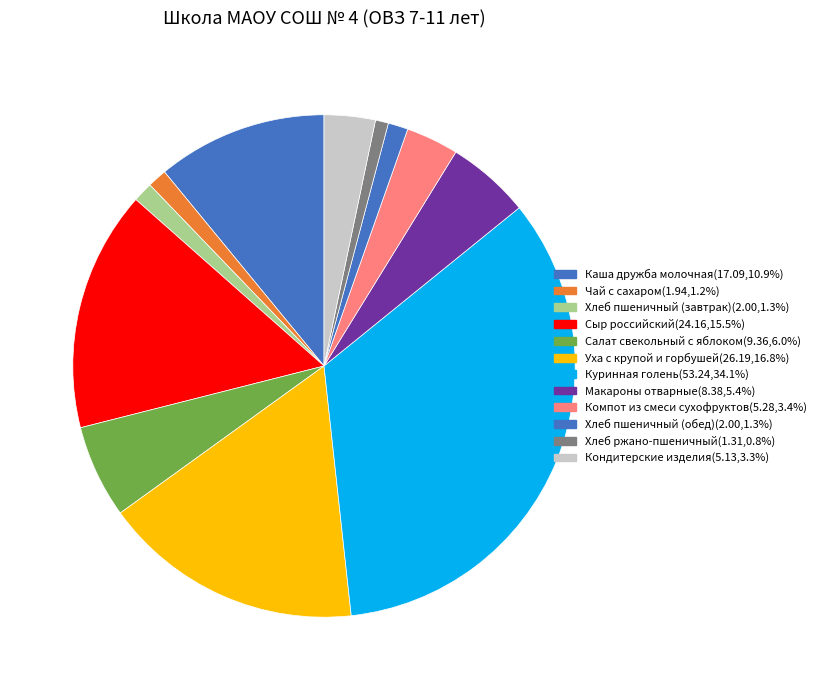

Is Кондитерские изделия the majority of the pie?

No